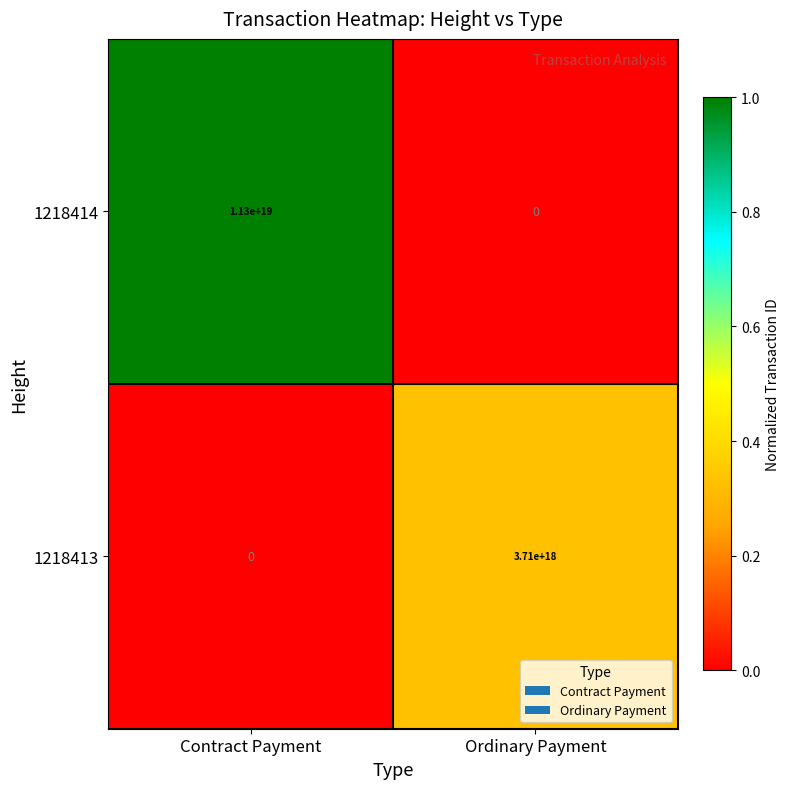

Where is 1218414 nearest to the value 5650000000000000000?

Contract Payment